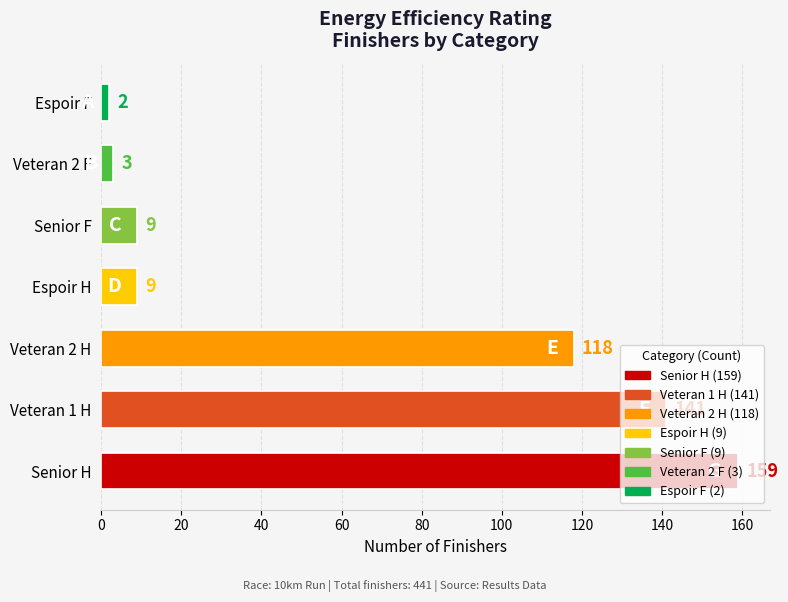

How many bars are there in total?

7